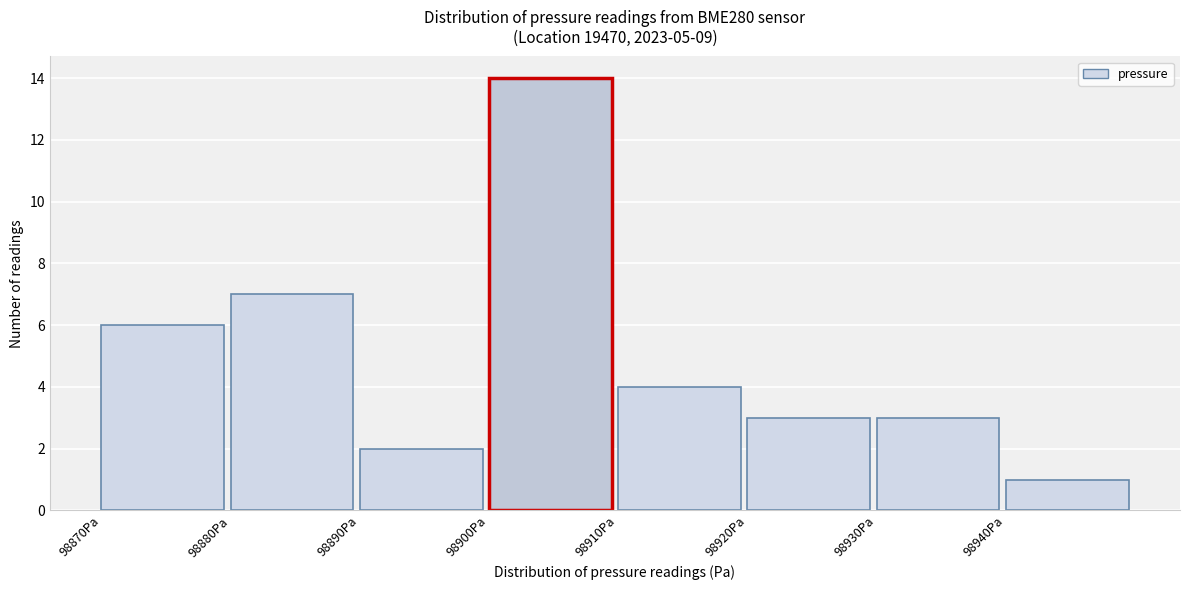

Reading left to right, list every bar in this chart as the range it spans on the x-axis followed by its height. The values are not printed on the chart, so give them approximately, as read against the axis.

98870 to 98880: 6
98880 to 98890: 7
98890 to 98900: 2
98900 to 98910: 14
98910 to 98920: 4
98920 to 98930: 3
98930 to 98940: 3
98940 to 98950: 1